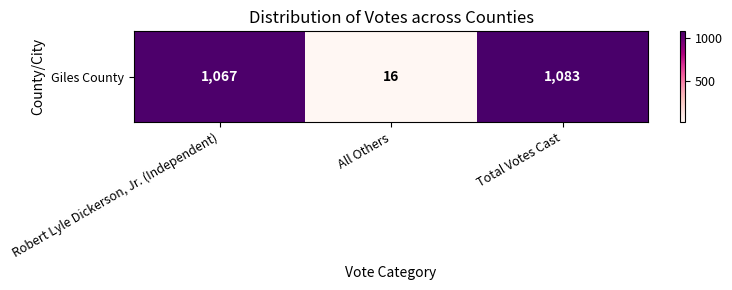

What is the difference between the second highest and minimum values?

1051